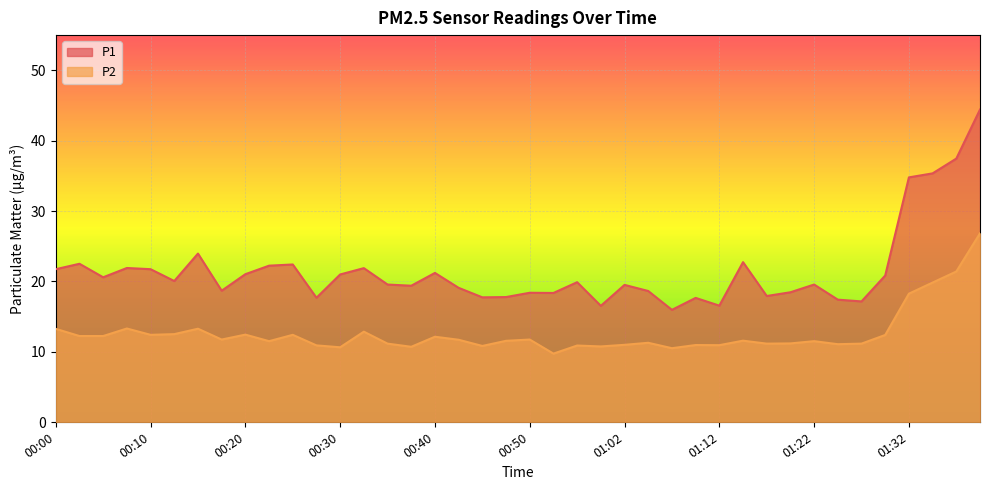

What is the smallest value displayed?

9.7